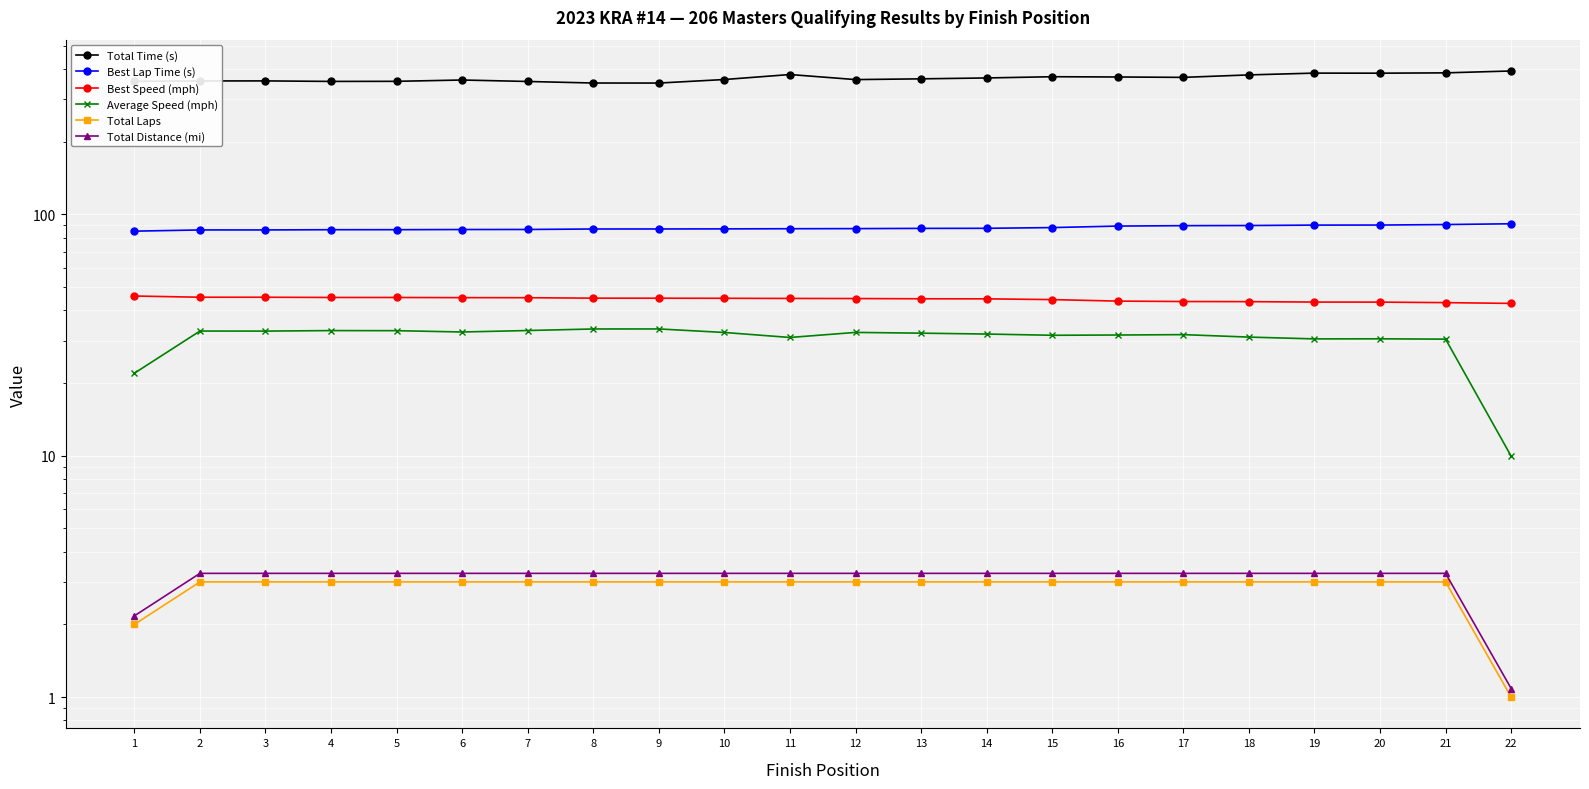

What is the maximum value shown in the chart?

392.5